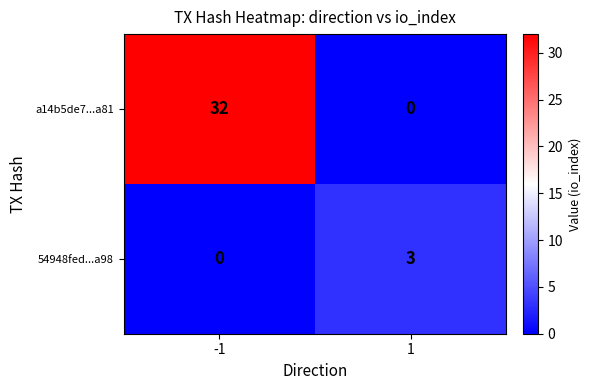

True or false: 54948fed...a98 has a value of 3 at 1.

True